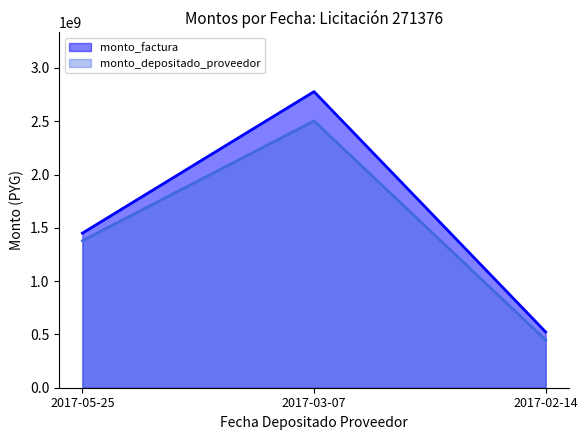

What is the difference between the maximum and minimum values in the monto_factura series?

2254303402